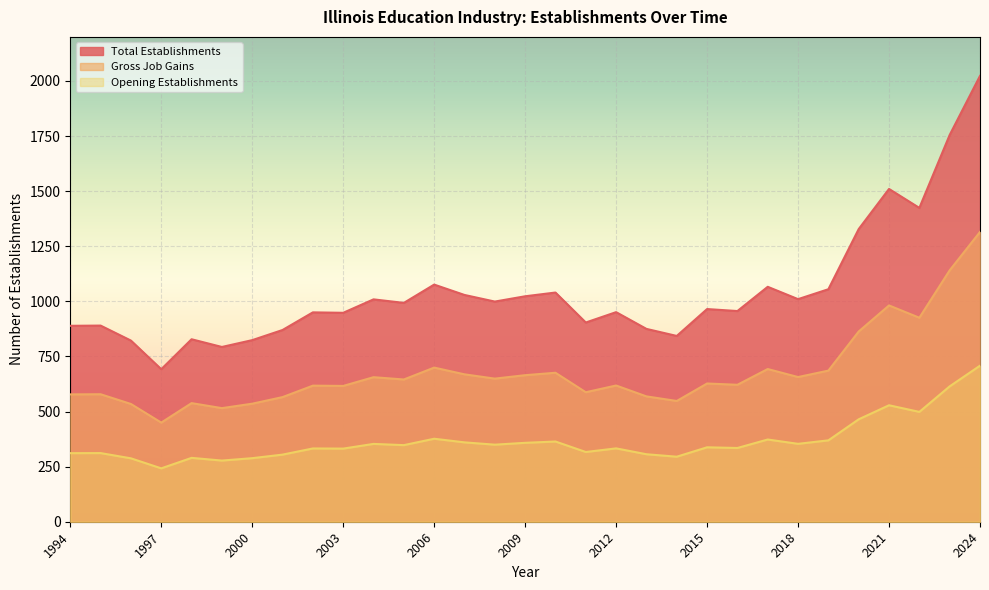

Rank the series by their average value, from lowest to highest.

Opening Establishments, Gross Job Gains, Total Establishments